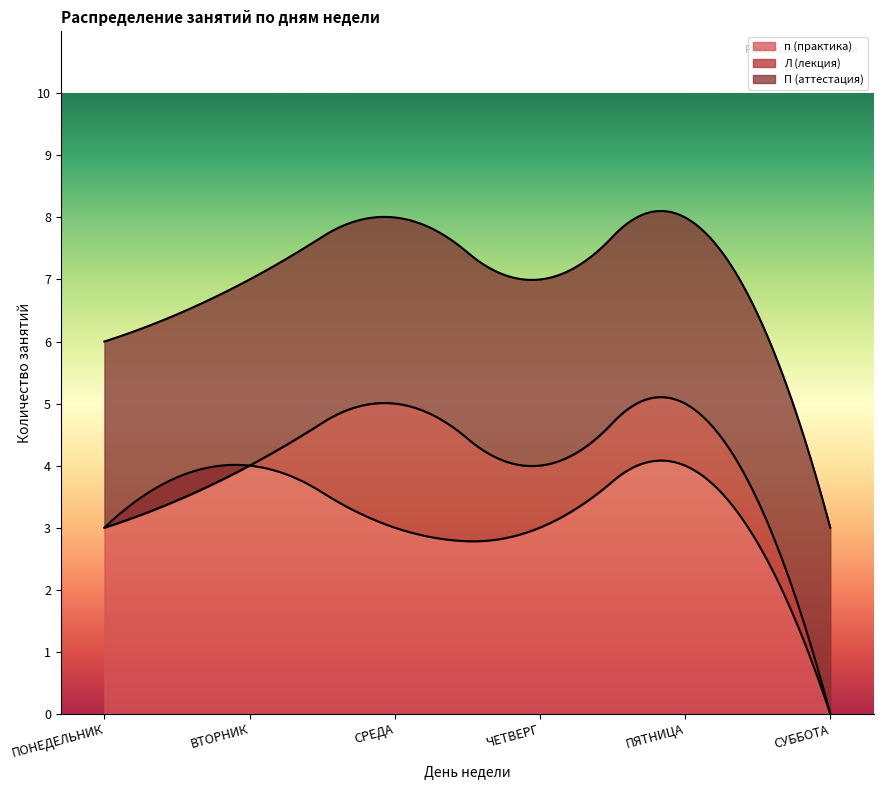

What is the label of the 2nd point from the right?

ПЯТНИЦА